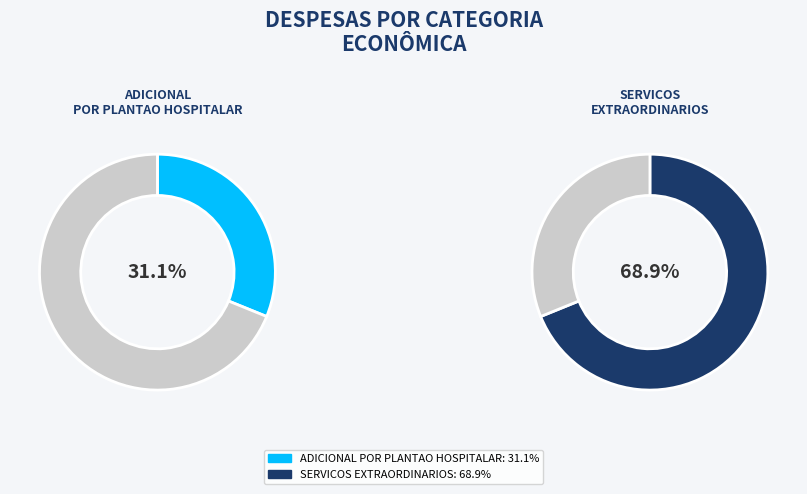

To the nearest percent, what is the difference between the SERVICOS EXTRAORDINARIOS and ADICIONAL POR PLANTAO HOSPITALAR slice percentages?

38%